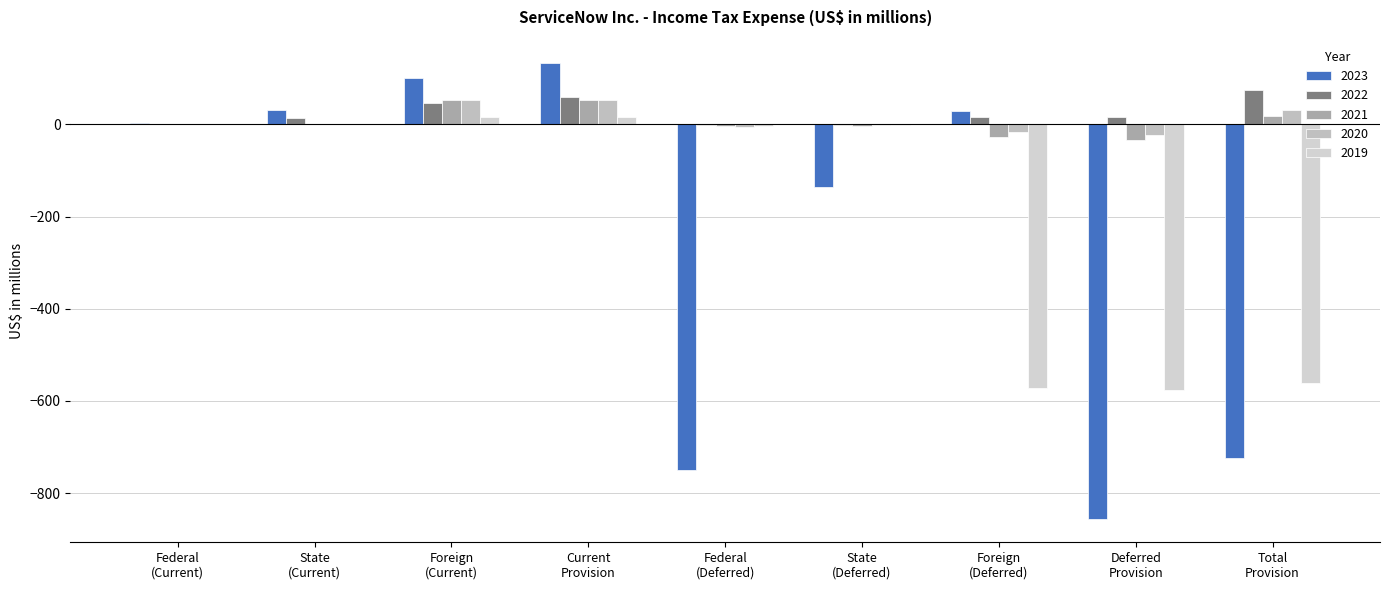

Between Federal
(Deferred) and Total
Provision, which series saw the biggest shift?

2019